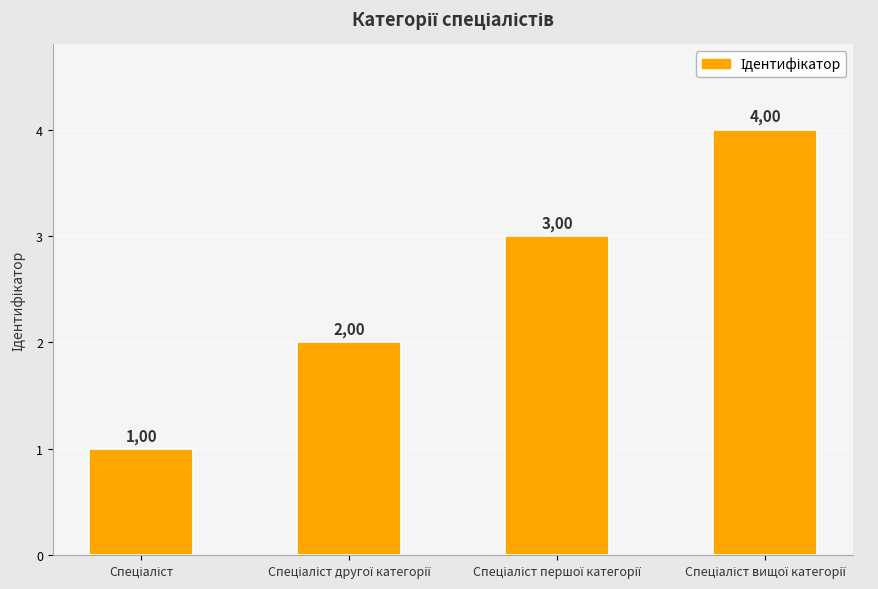

Are the bars horizontal?

No